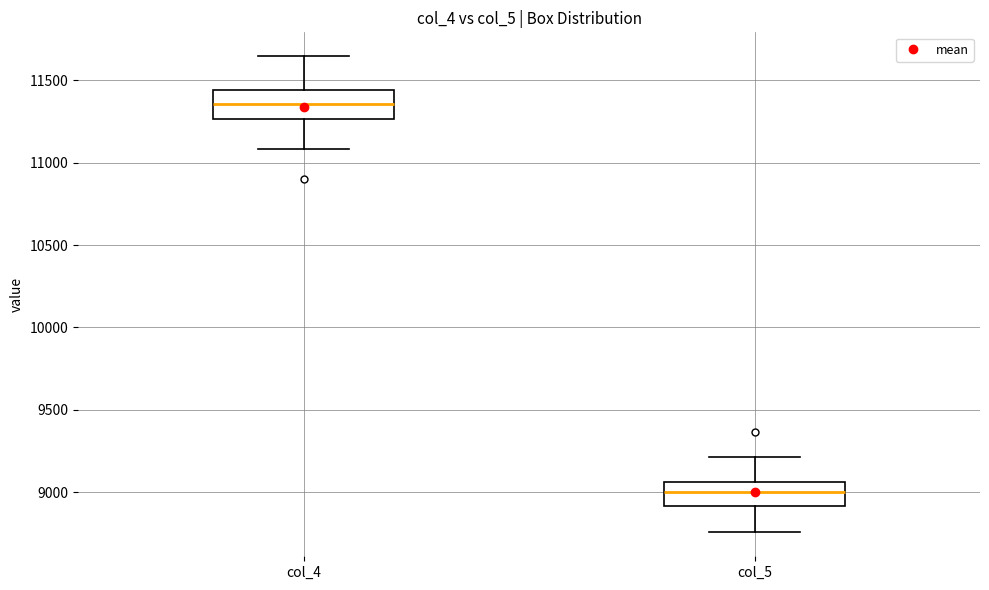

Where does the median line of the box for col_5 sit on the y-axis? The values are not printed on the chart, so give them approximately, as read against the axis.

9000